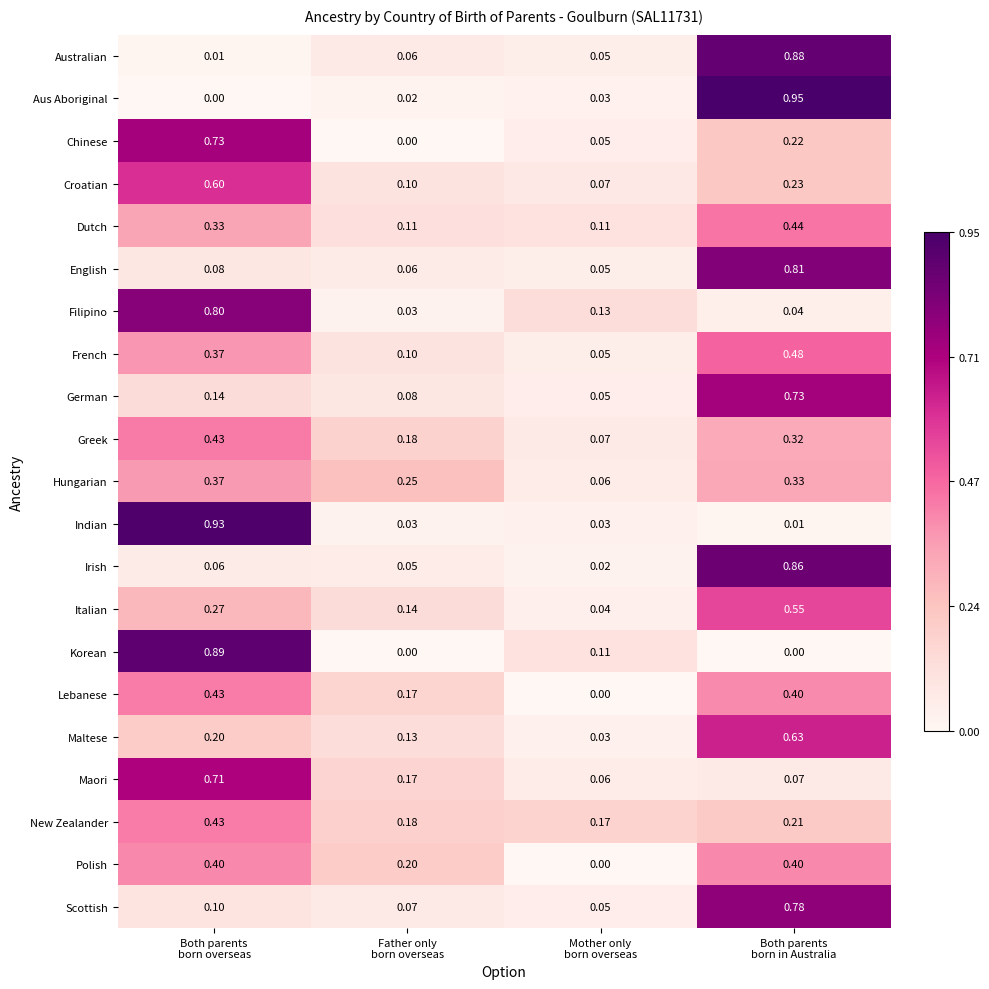

Which series has the largest range (max minus min)?

Aus Aboriginal